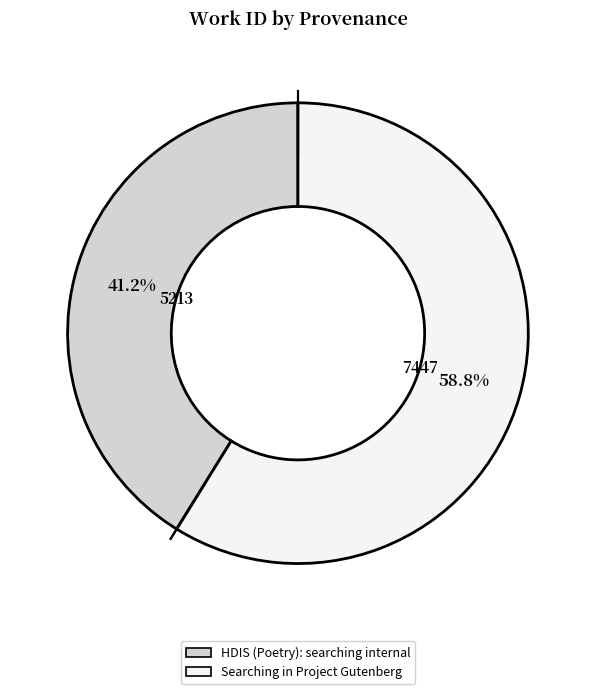

What is the smallest slice in the pie chart?

HDIS (Poetry): searching internal